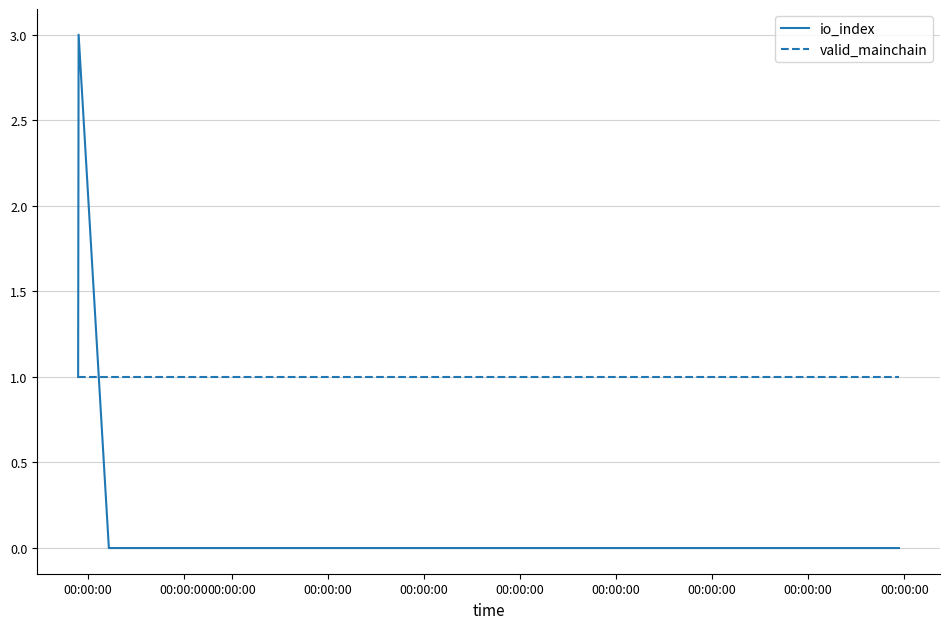

True or false: valid_mainchain has more than 1 interior local peaks.

False